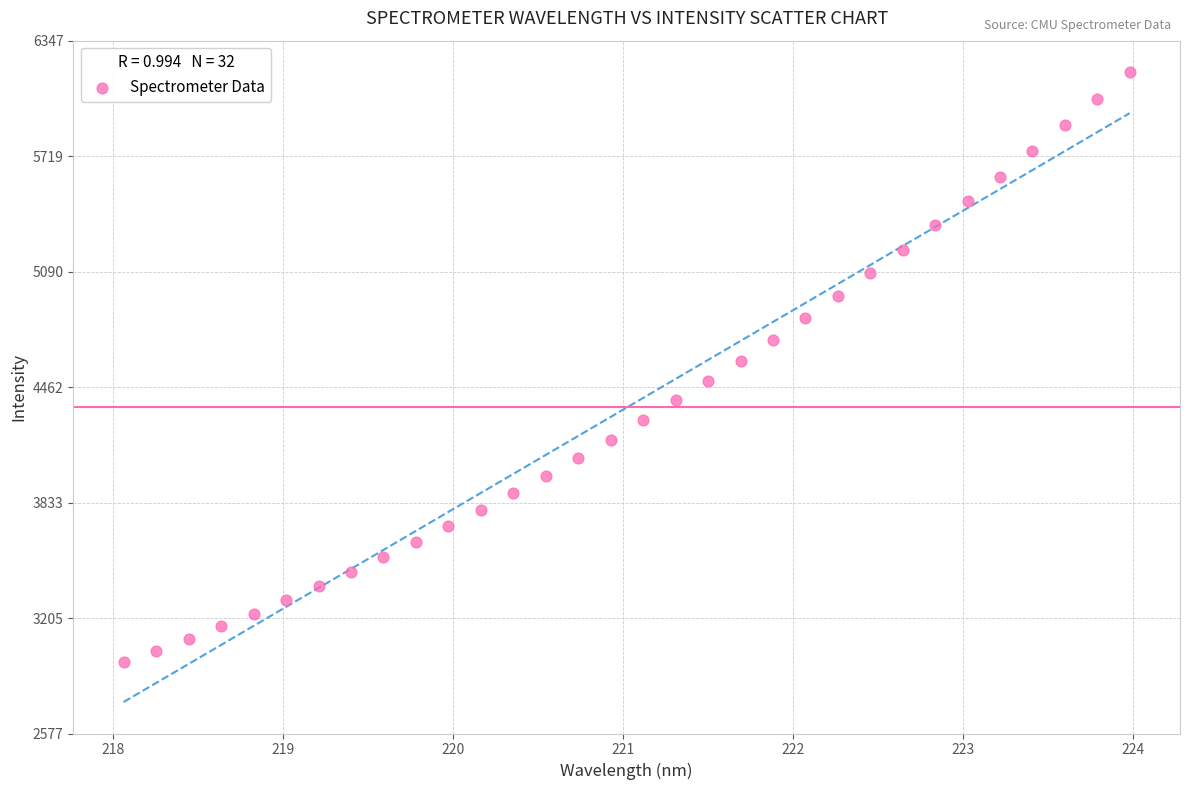

What is the range of X values (max minus min)?

5.9